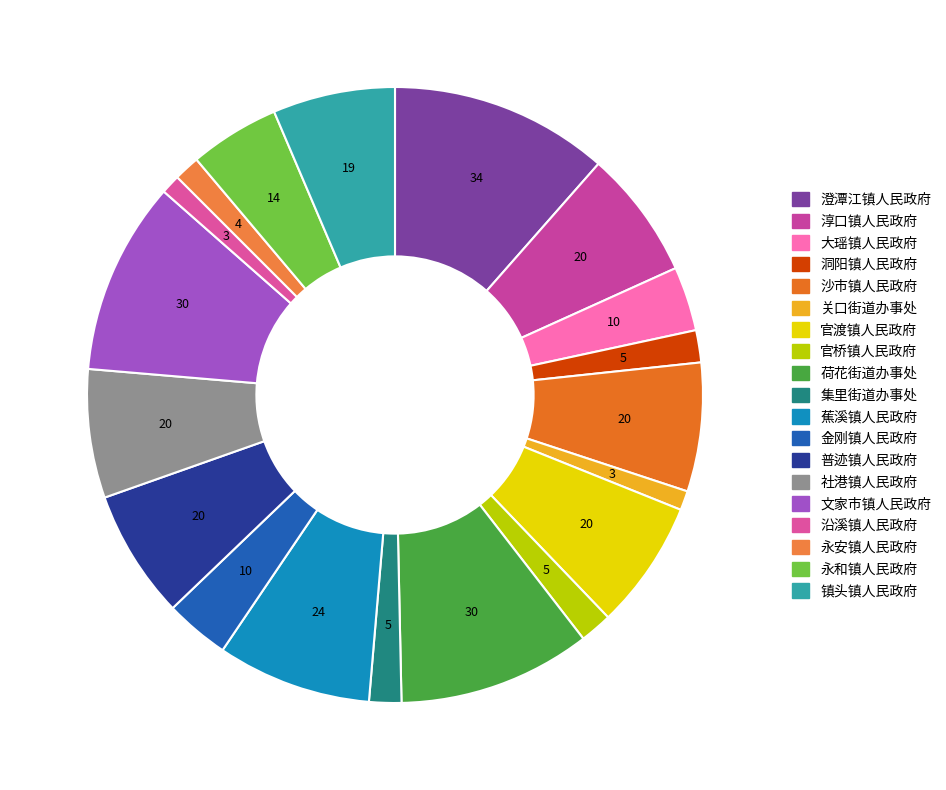

How many slices are in this pie chart?

19